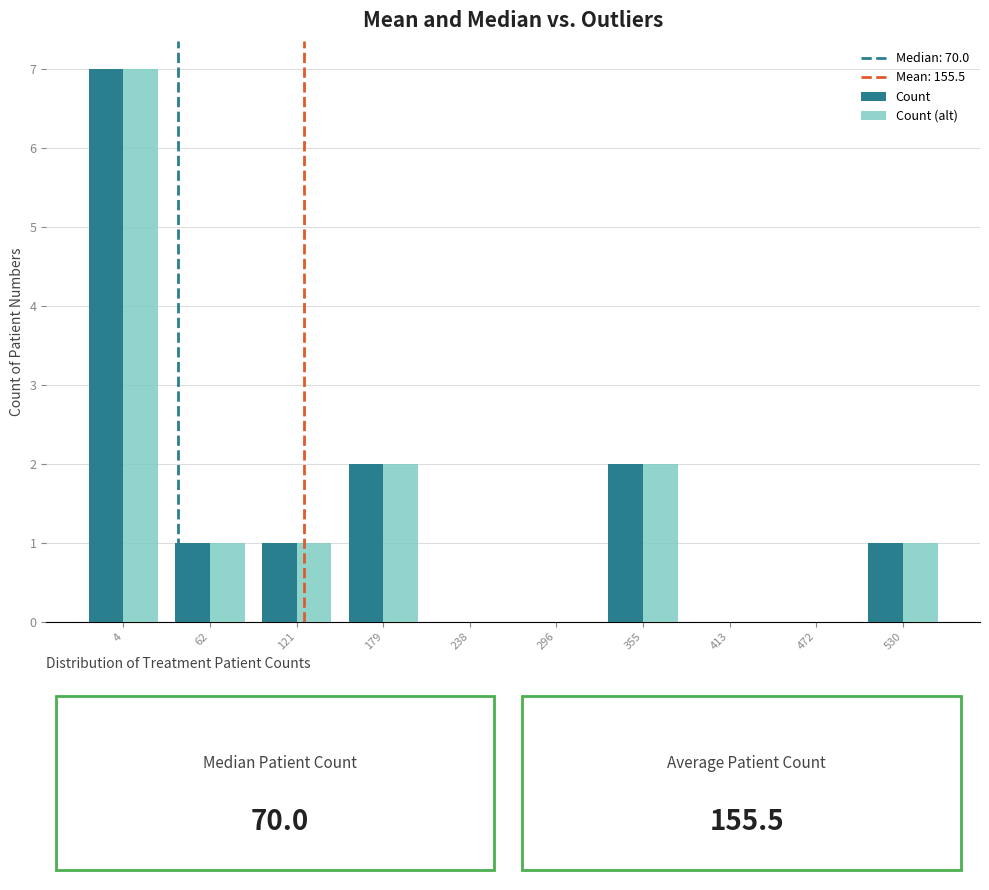

Reading left to right, extract all data points from this chart.

Count: 4=7	62=1	121=1	179=2	238=0	296=0	355=2	413=0	472=0	530=1
Count (alt): 4=7	62=1	121=1	179=2	238=0	296=0	355=2	413=0	472=0	530=1